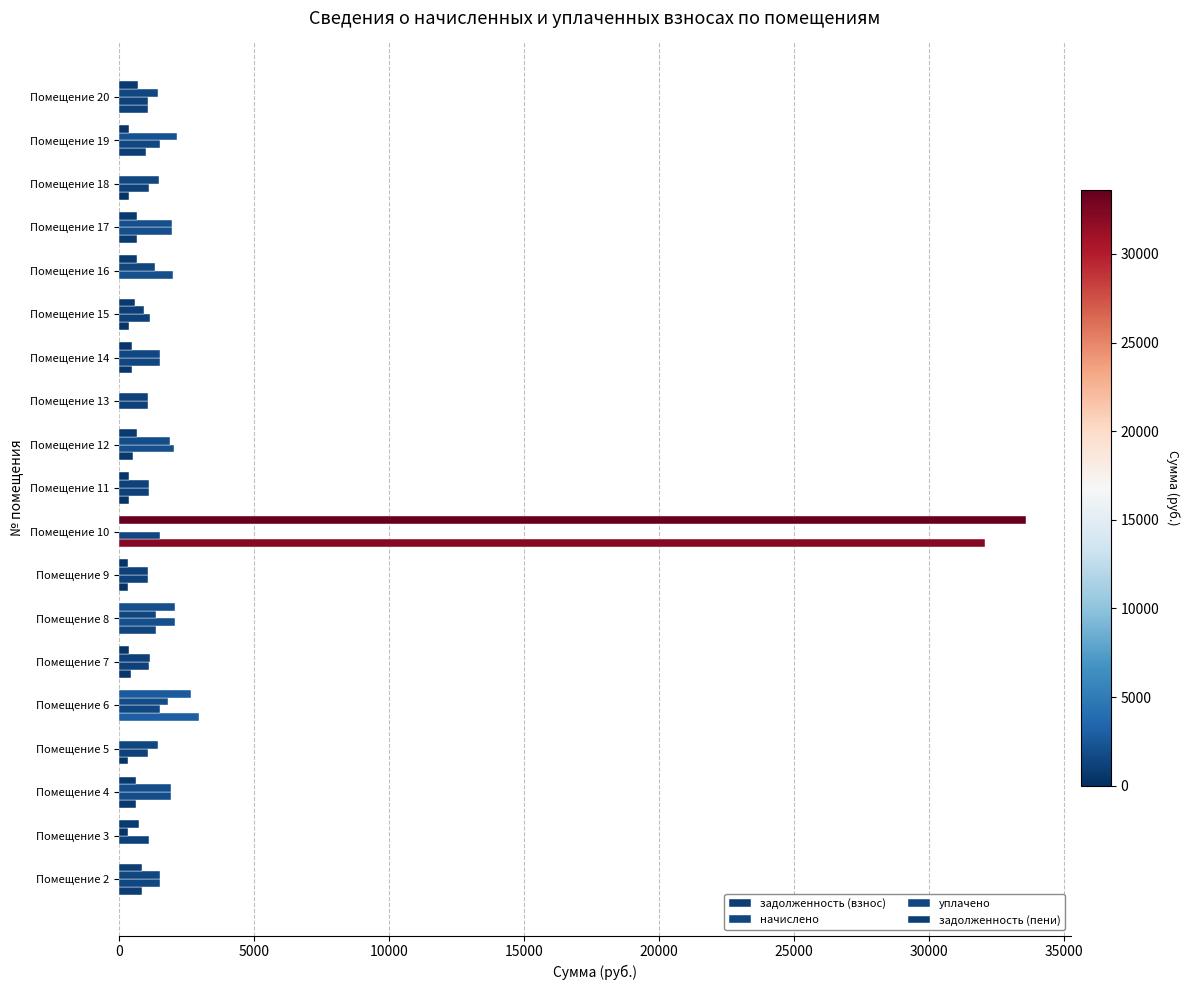

How many values in уплачено are above zero?

18